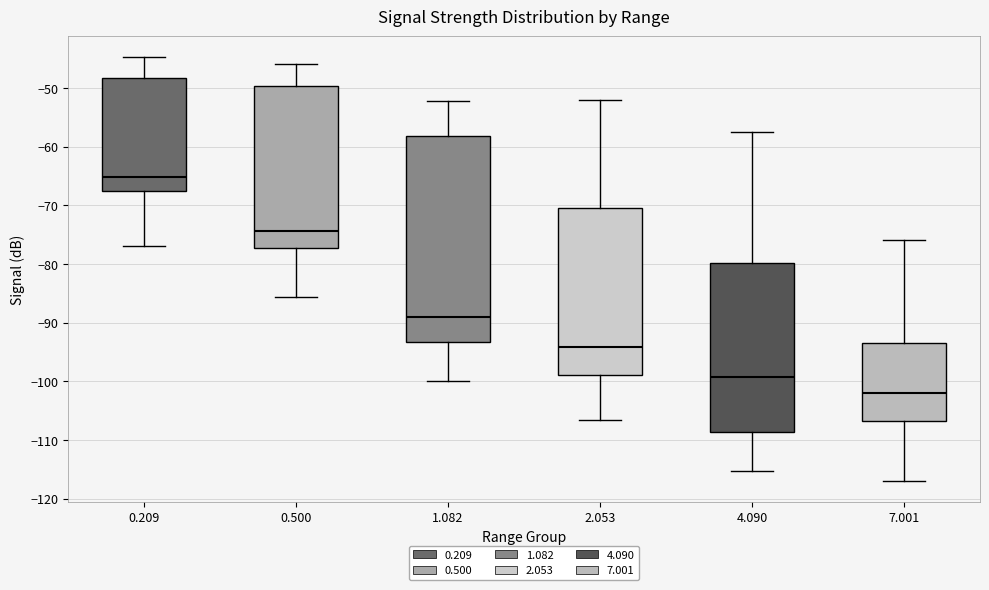

Reading left to right, read every box against the y-axis: the position of its median line, the range the box covers, and the ends of its whiskers. The values are not printed on the chart, so give them approximately, as read against the axis.

0.209: median -65, box -67 to -48, whiskers -77 to -45
0.500: median -74, box -77 to -50, whiskers -86 to -46
1.082: median -89, box -93 to -58, whiskers -100 to -52
2.053: median -94, box -99 to -70, whiskers -107 to -52
4.090: median -99, box -109 to -80, whiskers -115 to -57
7.001: median -102, box -107 to -93, whiskers -117 to -76